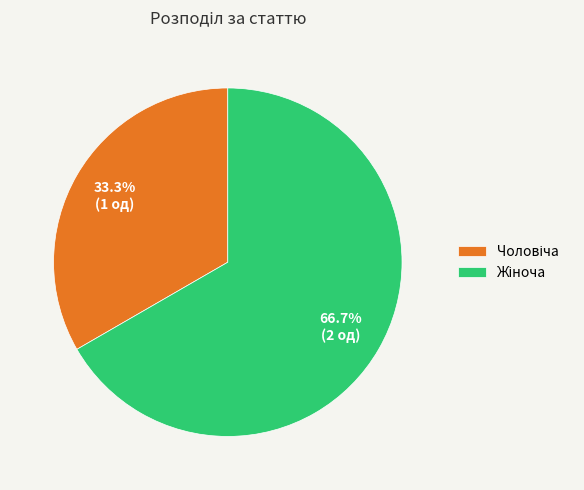

To the nearest percent, what percentage of the pie is Чоловіча?

33%